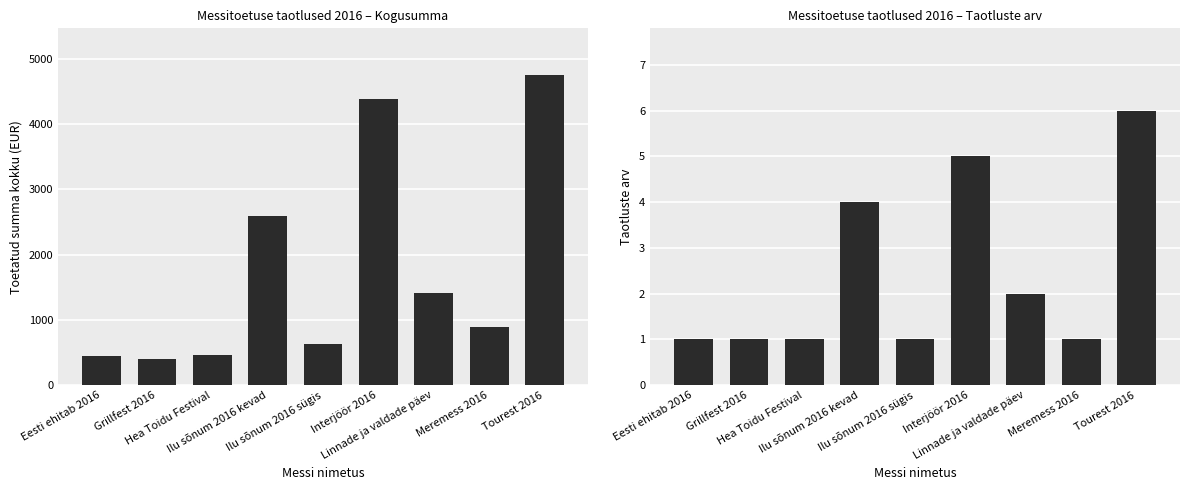

How many groups of bars are there?

9